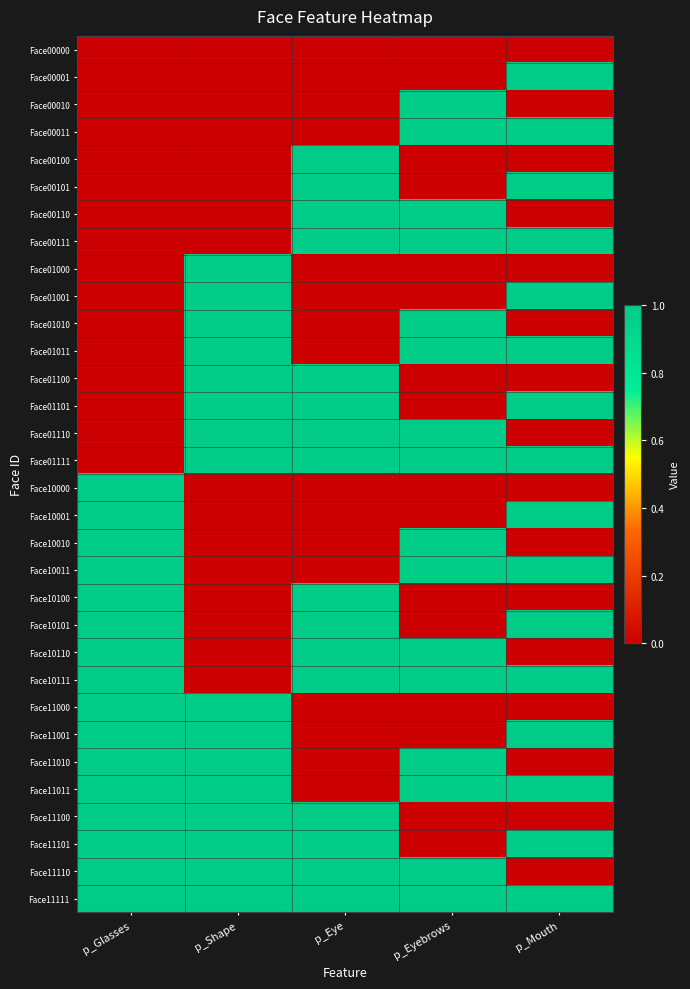

Reading right to left, transcribe all the data shown in this chart.

Face00000: p_Mouth=0	p_Eyebrows=0	p_Eye=0	p_Shape=0	p_Glasses=0
Face00001: p_Mouth=1	p_Eyebrows=0	p_Eye=0	p_Shape=0	p_Glasses=0
Face00010: p_Mouth=0	p_Eyebrows=1	p_Eye=0	p_Shape=0	p_Glasses=0
Face00011: p_Mouth=1	p_Eyebrows=1	p_Eye=0	p_Shape=0	p_Glasses=0
Face00100: p_Mouth=0	p_Eyebrows=0	p_Eye=1	p_Shape=0	p_Glasses=0
Face00101: p_Mouth=1	p_Eyebrows=0	p_Eye=1	p_Shape=0	p_Glasses=0
Face00110: p_Mouth=0	p_Eyebrows=1	p_Eye=1	p_Shape=0	p_Glasses=0
Face00111: p_Mouth=1	p_Eyebrows=1	p_Eye=1	p_Shape=0	p_Glasses=0
Face01000: p_Mouth=0	p_Eyebrows=0	p_Eye=0	p_Shape=1	p_Glasses=0
Face01001: p_Mouth=1	p_Eyebrows=0	p_Eye=0	p_Shape=1	p_Glasses=0
Face01010: p_Mouth=0	p_Eyebrows=1	p_Eye=0	p_Shape=1	p_Glasses=0
Face01011: p_Mouth=1	p_Eyebrows=1	p_Eye=0	p_Shape=1	p_Glasses=0
Face01100: p_Mouth=0	p_Eyebrows=0	p_Eye=1	p_Shape=1	p_Glasses=0
Face01101: p_Mouth=1	p_Eyebrows=0	p_Eye=1	p_Shape=1	p_Glasses=0
Face01110: p_Mouth=0	p_Eyebrows=1	p_Eye=1	p_Shape=1	p_Glasses=0
Face01111: p_Mouth=1	p_Eyebrows=1	p_Eye=1	p_Shape=1	p_Glasses=0
Face10000: p_Mouth=0	p_Eyebrows=0	p_Eye=0	p_Shape=0	p_Glasses=1
Face10001: p_Mouth=1	p_Eyebrows=0	p_Eye=0	p_Shape=0	p_Glasses=1
Face10010: p_Mouth=0	p_Eyebrows=1	p_Eye=0	p_Shape=0	p_Glasses=1
Face10011: p_Mouth=1	p_Eyebrows=1	p_Eye=0	p_Shape=0	p_Glasses=1
Face10100: p_Mouth=0	p_Eyebrows=0	p_Eye=1	p_Shape=0	p_Glasses=1
Face10101: p_Mouth=1	p_Eyebrows=0	p_Eye=1	p_Shape=0	p_Glasses=1
Face10110: p_Mouth=0	p_Eyebrows=1	p_Eye=1	p_Shape=0	p_Glasses=1
Face10111: p_Mouth=1	p_Eyebrows=1	p_Eye=1	p_Shape=0	p_Glasses=1
Face11000: p_Mouth=0	p_Eyebrows=0	p_Eye=0	p_Shape=1	p_Glasses=1
Face11001: p_Mouth=1	p_Eyebrows=0	p_Eye=0	p_Shape=1	p_Glasses=1
Face11010: p_Mouth=0	p_Eyebrows=1	p_Eye=0	p_Shape=1	p_Glasses=1
Face11011: p_Mouth=1	p_Eyebrows=1	p_Eye=0	p_Shape=1	p_Glasses=1
Face11100: p_Mouth=0	p_Eyebrows=0	p_Eye=1	p_Shape=1	p_Glasses=1
Face11101: p_Mouth=1	p_Eyebrows=0	p_Eye=1	p_Shape=1	p_Glasses=1
Face11110: p_Mouth=0	p_Eyebrows=1	p_Eye=1	p_Shape=1	p_Glasses=1
Face11111: p_Mouth=1	p_Eyebrows=1	p_Eye=1	p_Shape=1	p_Glasses=1